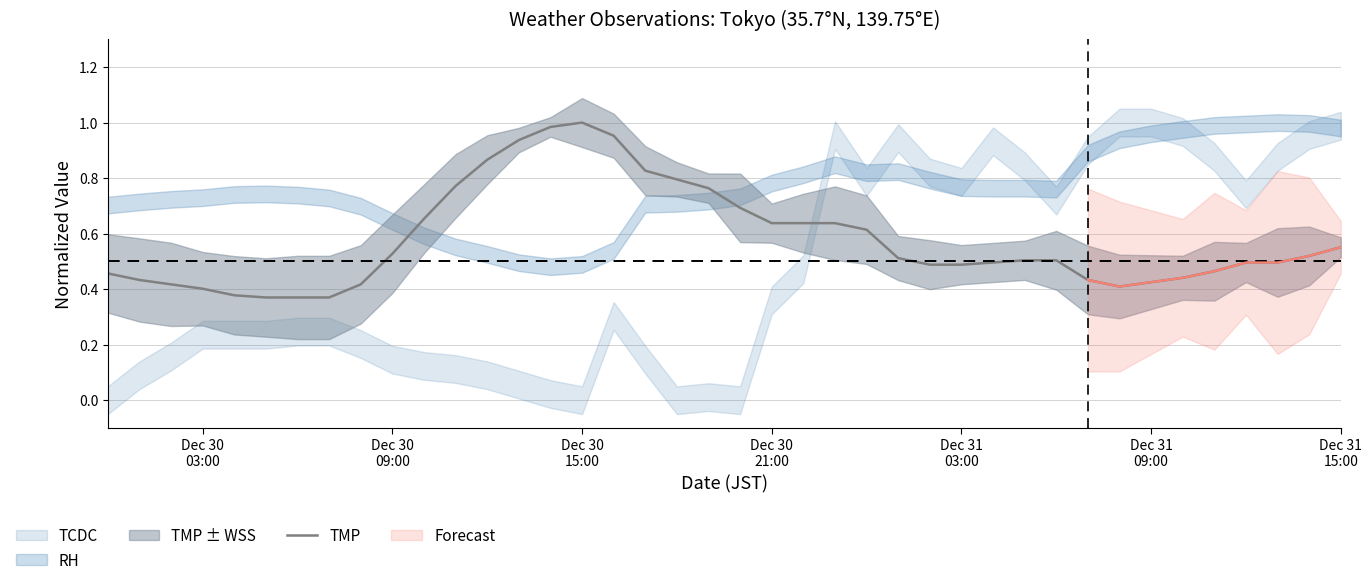

How many points are higher than both their immediate neighbors (excluding endpoints)?

1